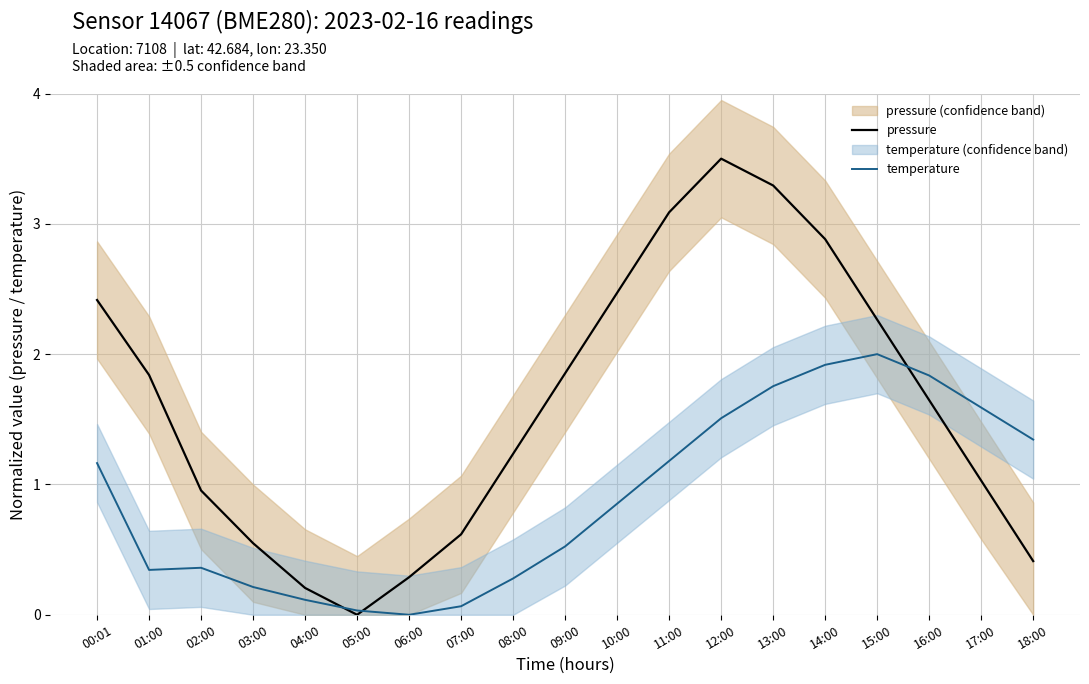

Which series ends up on top after the final intersection of temperature and pressure?

temperature